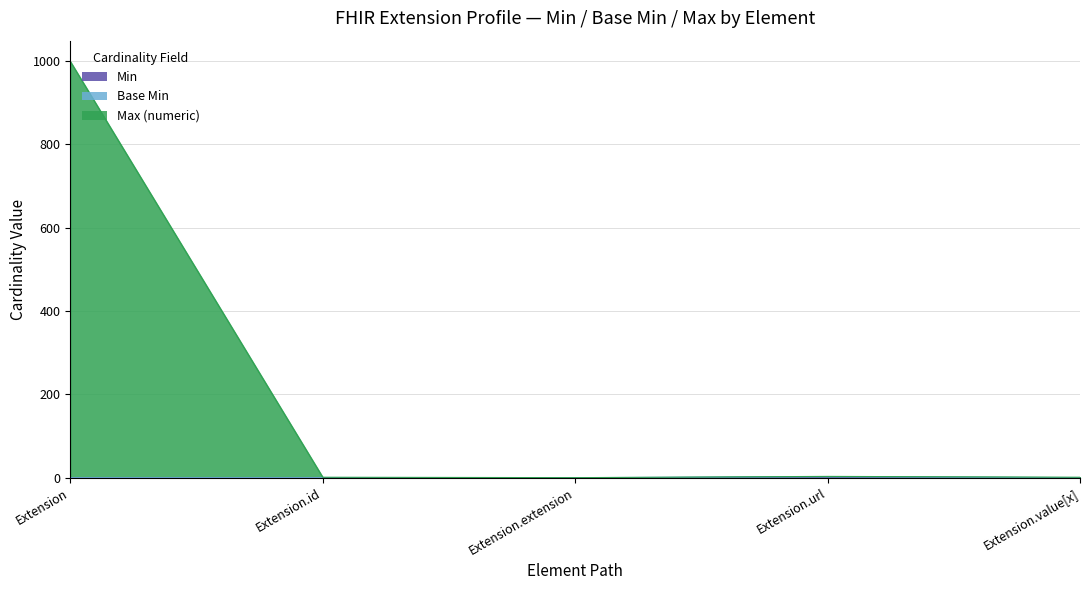

Rank the categories by Min value from lowest to highest.

Extension, Extension.id, Extension.extension, Extension.value[x], Extension.url